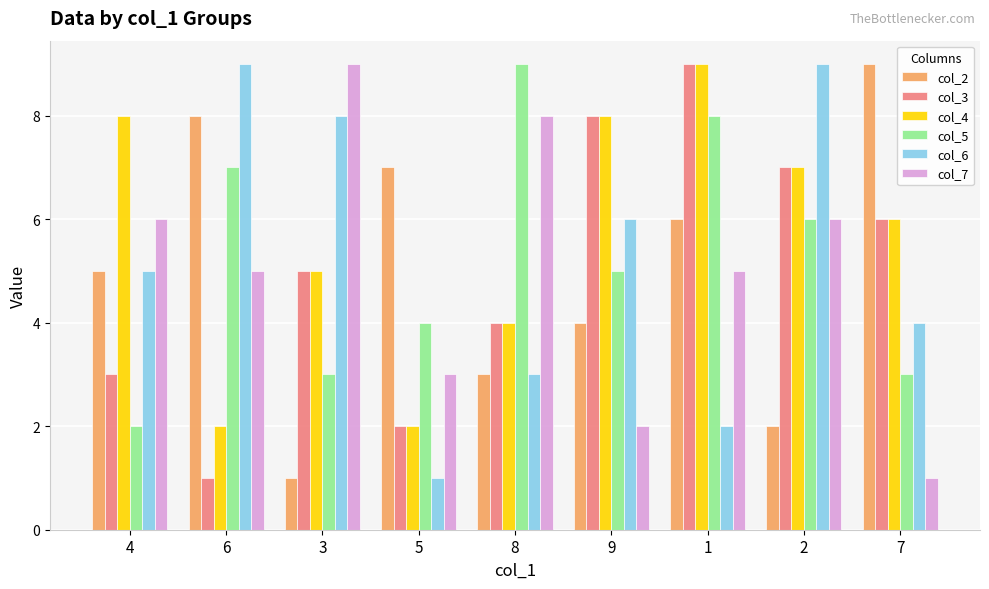

What is the sum of all col_5 values?

47